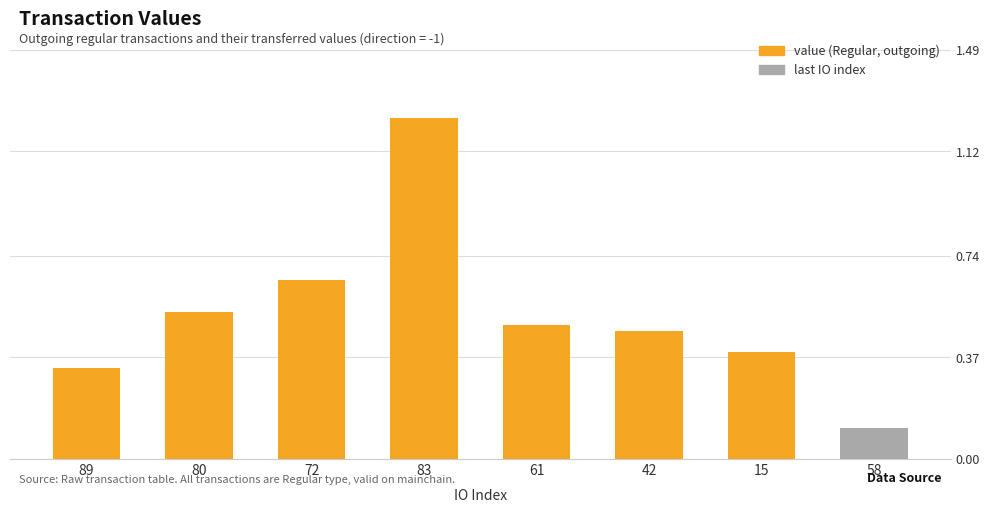

What is the difference between the maximum and minimum values?

1.1